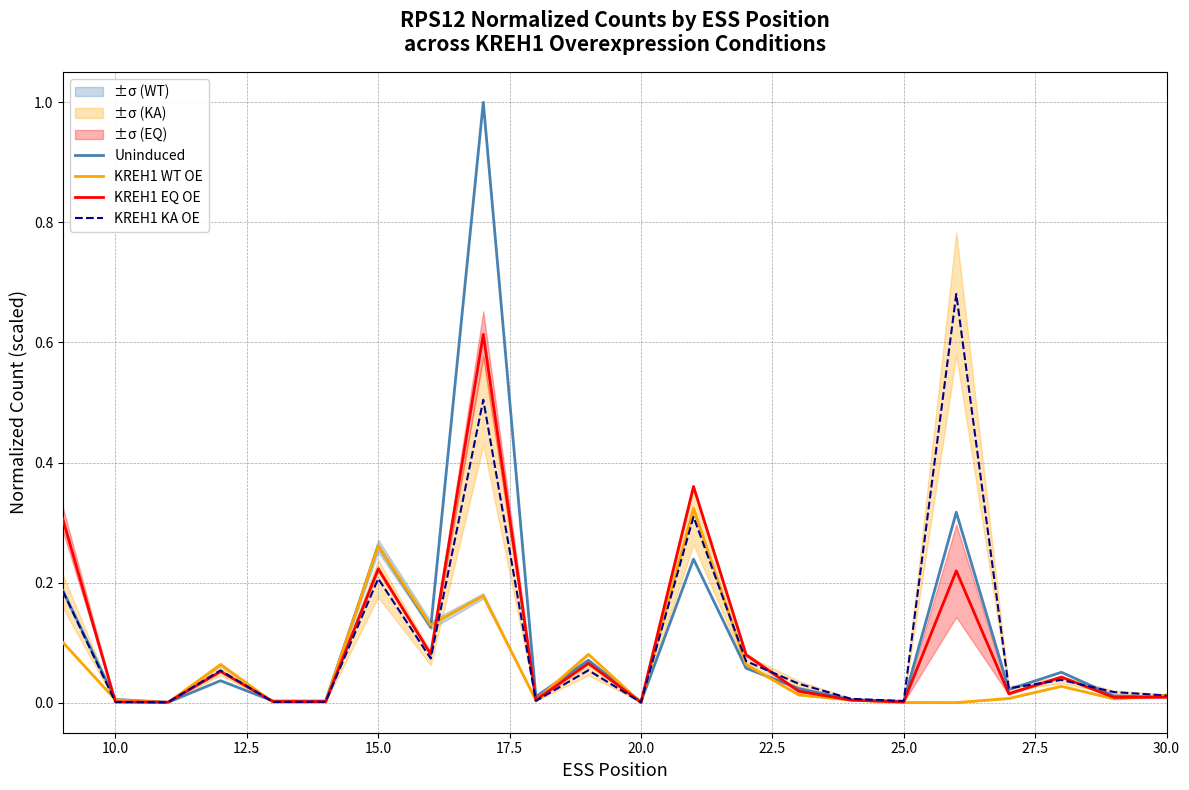

Which series changed the most between 15.0 and 27.5?

Uninduced